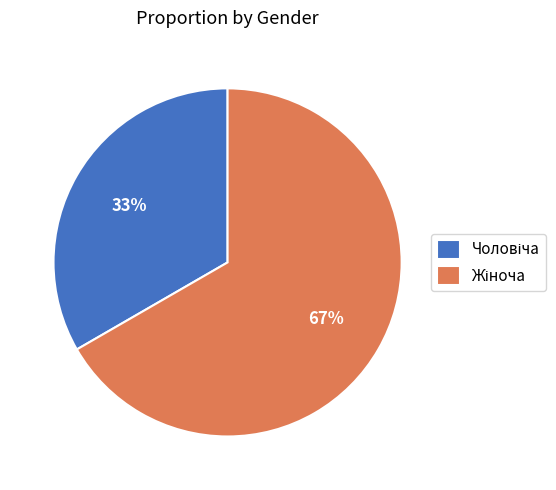

To the nearest percent, what is the average slice percentage?

50%